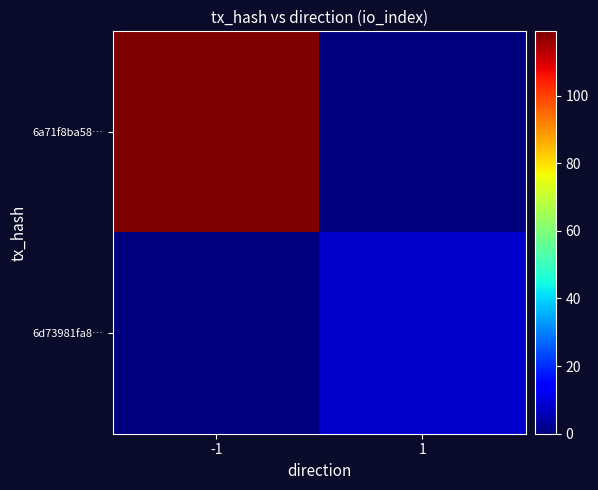

At -1, list the series in order from largest to smallest.

6a71f8ba58…, 6d73981fa8…